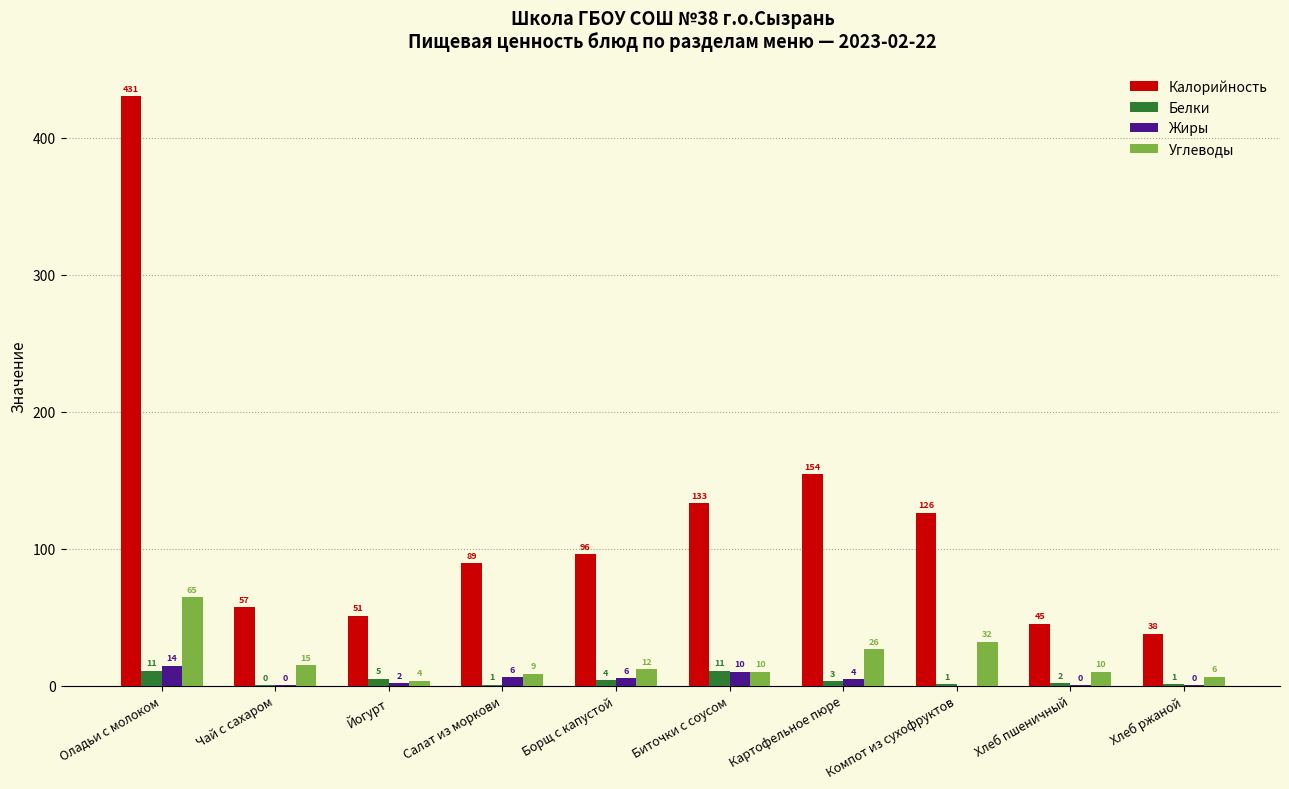

Which label corresponds to the largest value in the chart?

Оладьи с молоком